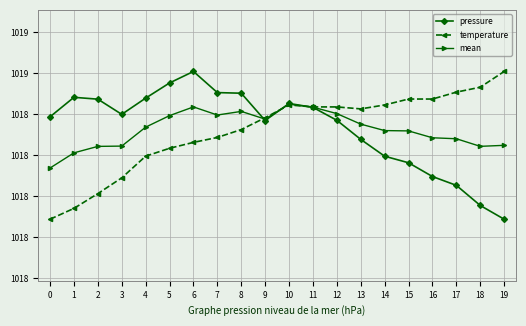

What is the value of the mean point at the 8th from the left?

1018.4